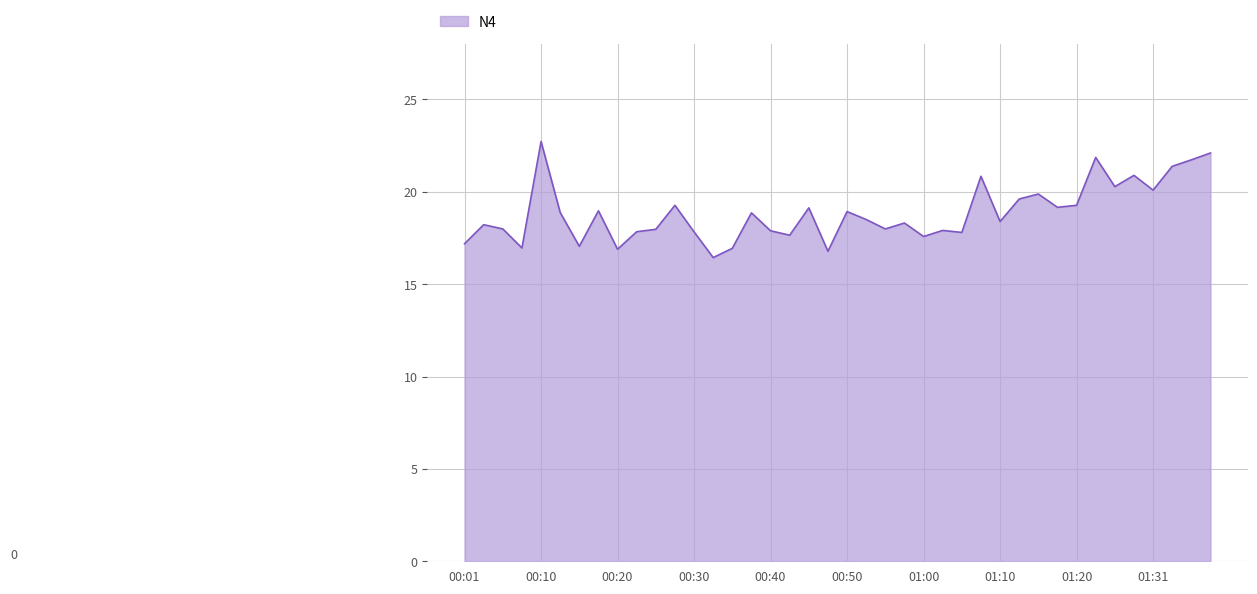

What is the difference between the maximum and minimum values?

6.3